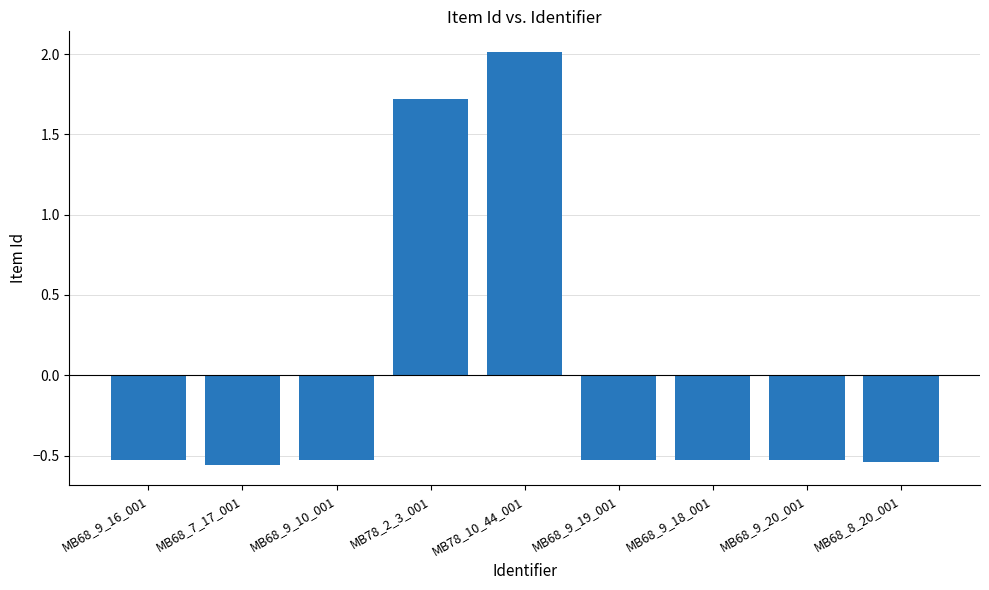

What is the maximum value shown in the chart?

2.0